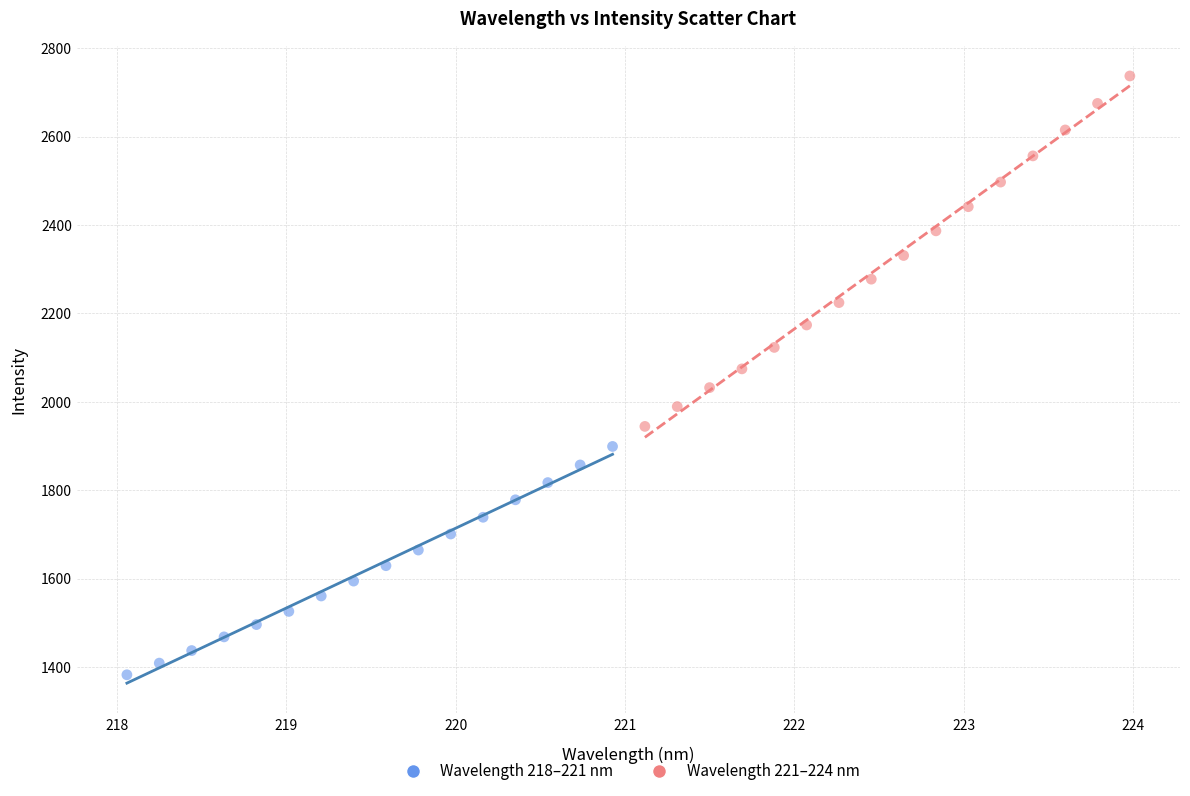

Which series has the largest Y range (max minus min)?

Wavelength 221–224 nm